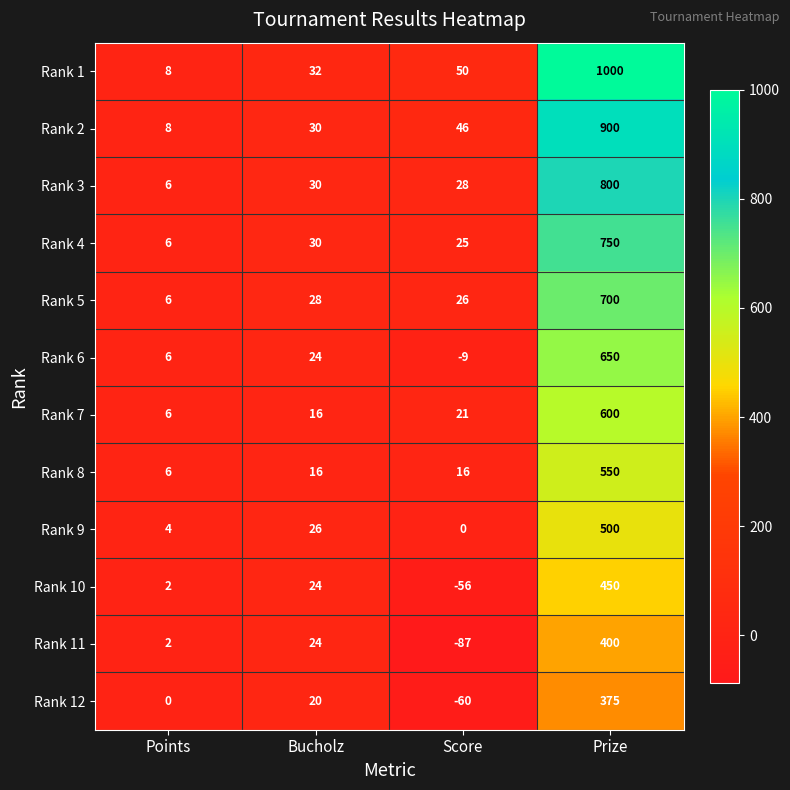

At which category is the sum across all series the highest?

Prize